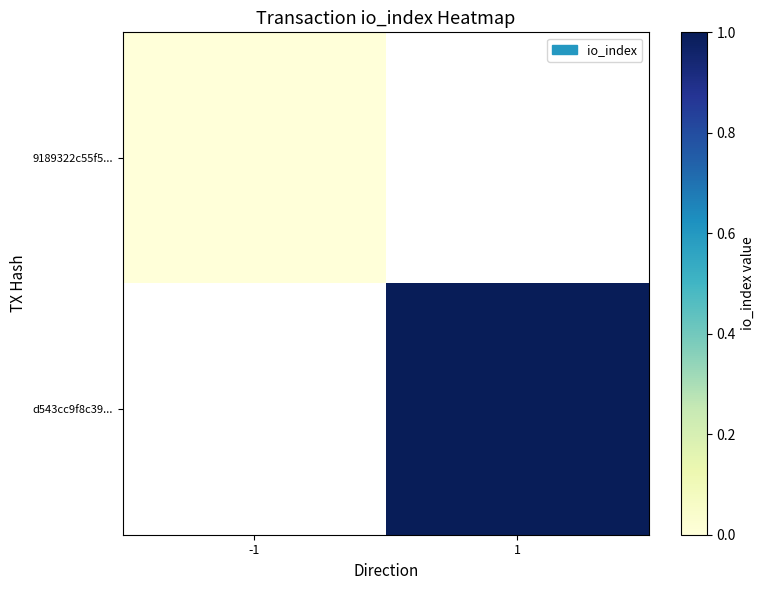

Is the value of 9189322c55f5... at -1 greater than the value of d543cc9f8c39... at -1?

No